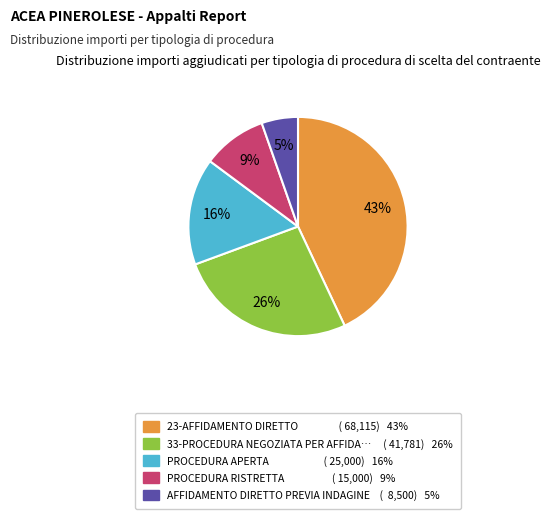

Is there a majority slice in this chart?

No